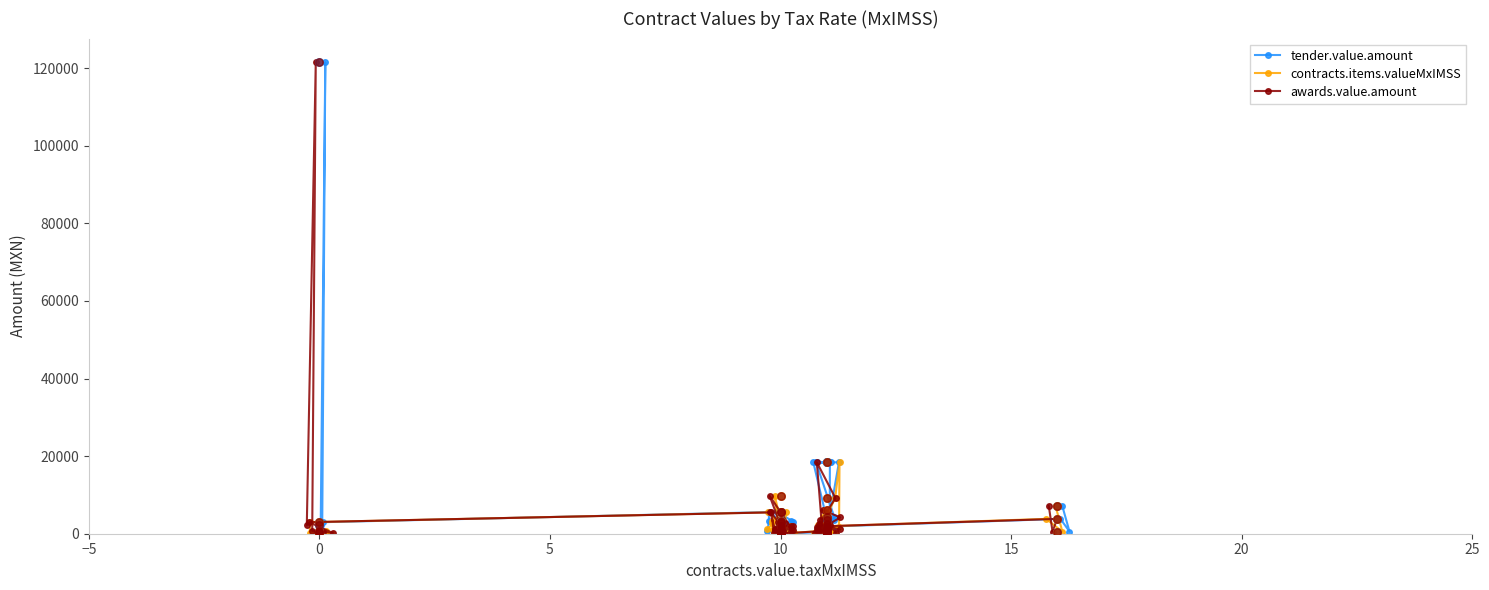

At how many categories does at least one series exceed 43960?

1